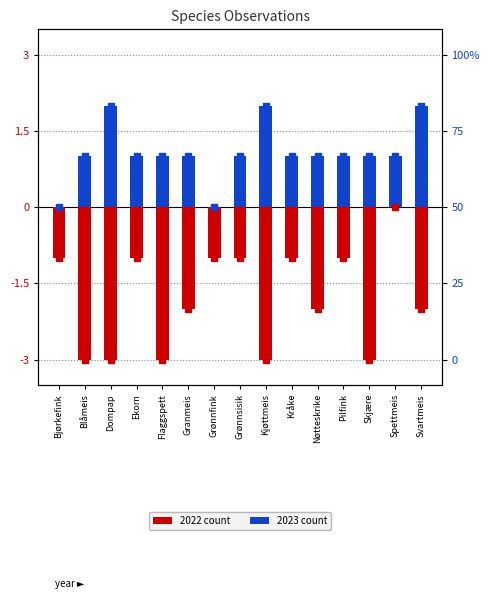

At which category is the sum across all series the highest?

Spettmeis